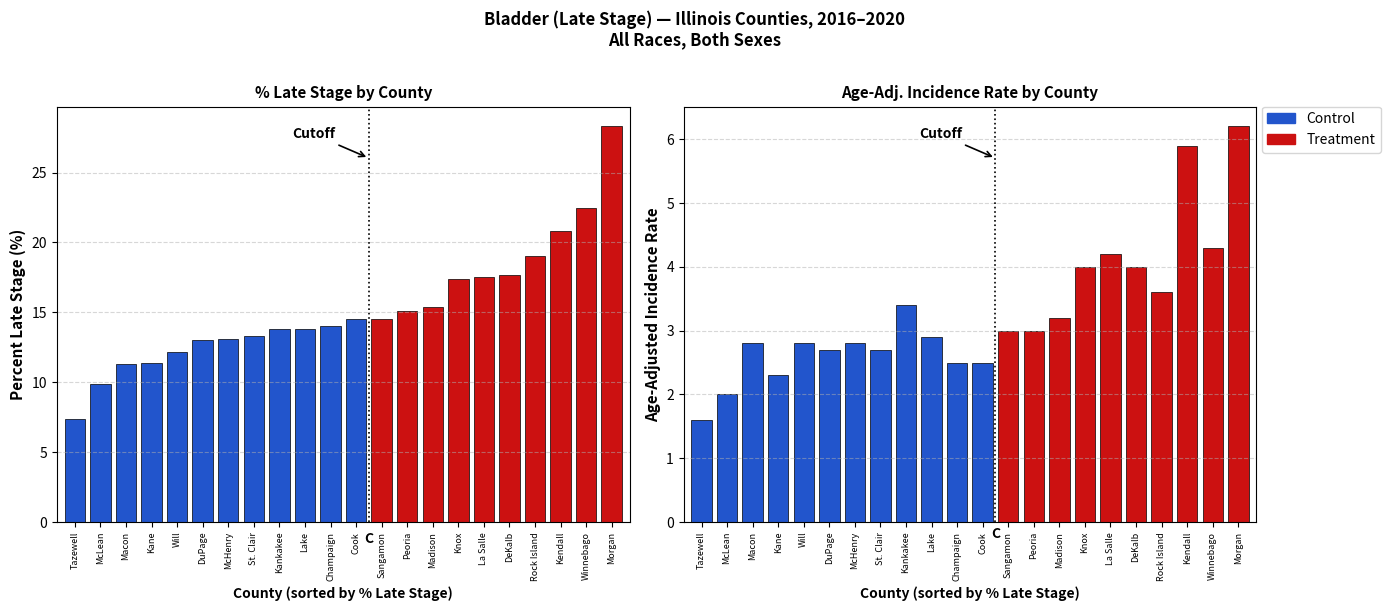

List the series in order of their peak value, lowest first.

Age-Adjusted Incidence Rate, Percent Late Stage